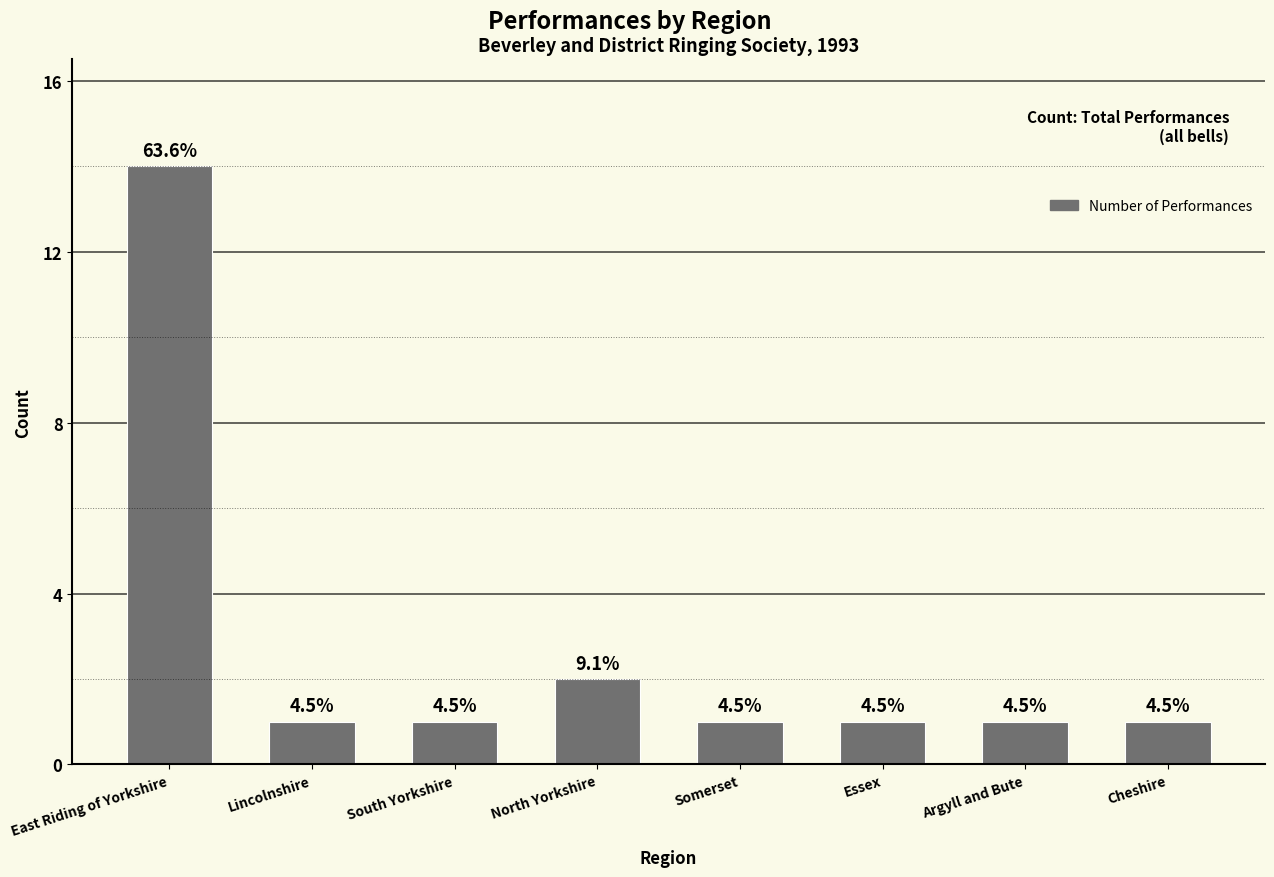

Does the chart contain any negative values?

No